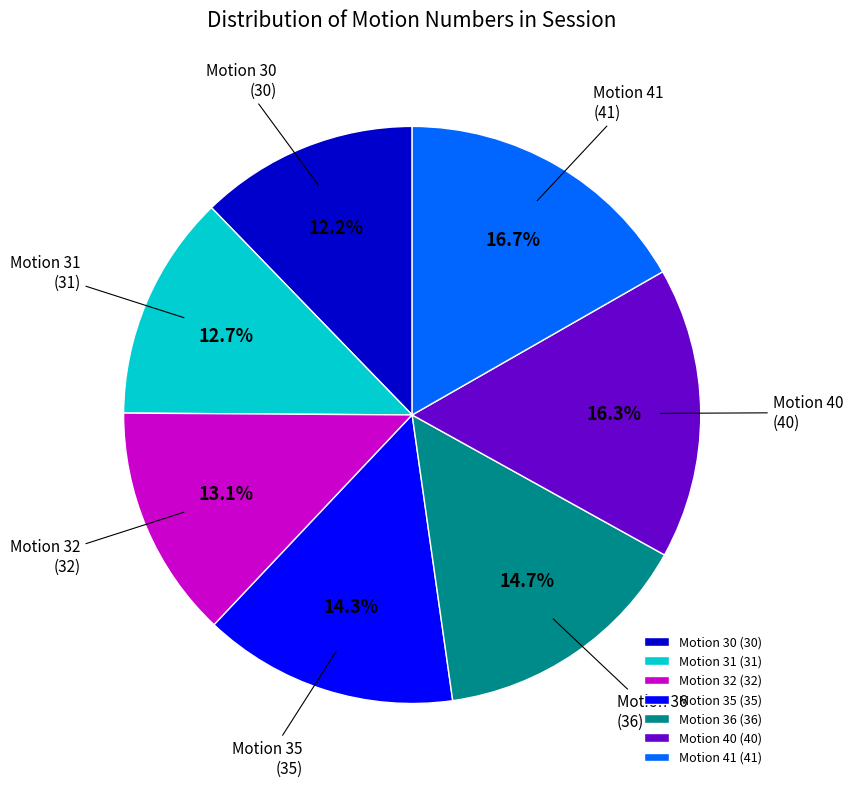

How much of the chart is everything except Motion 31?

87.3%